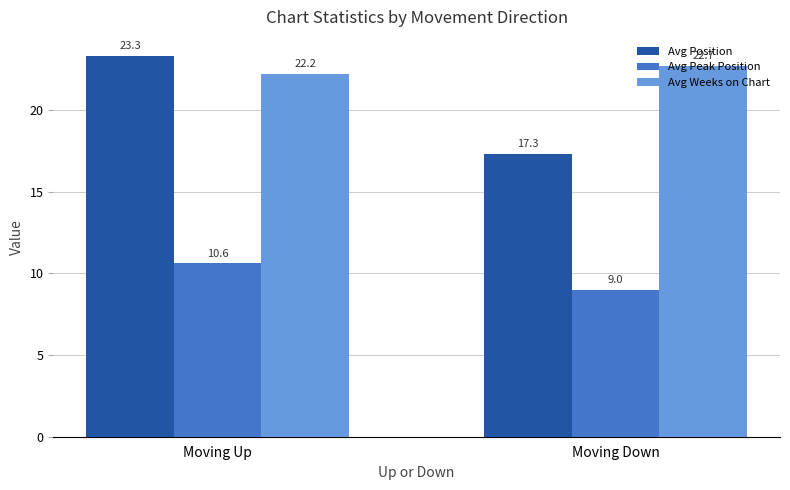

How many groups of bars are there?

2